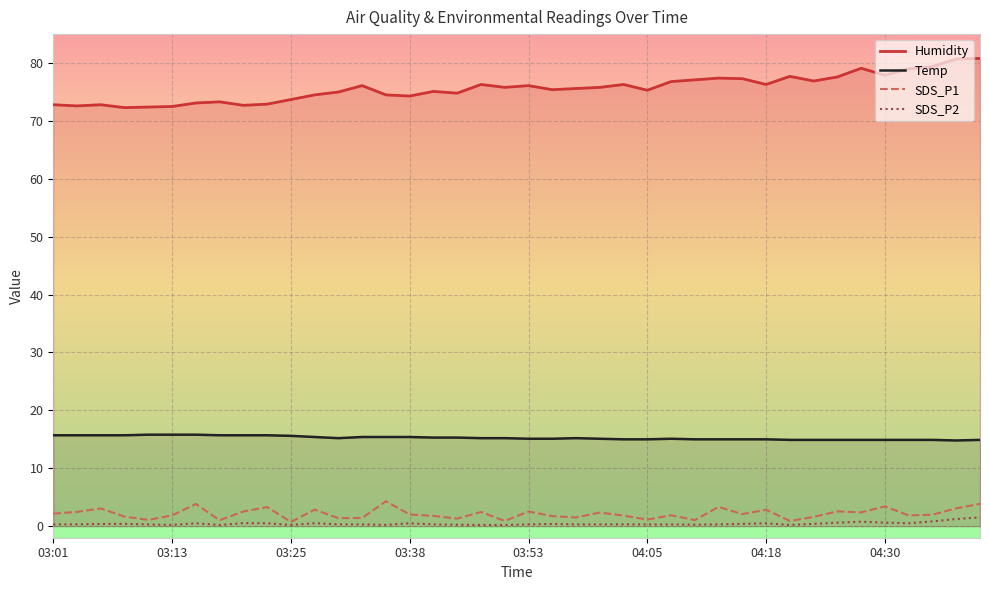

What is the maximum value for SDS_P1?

4.3